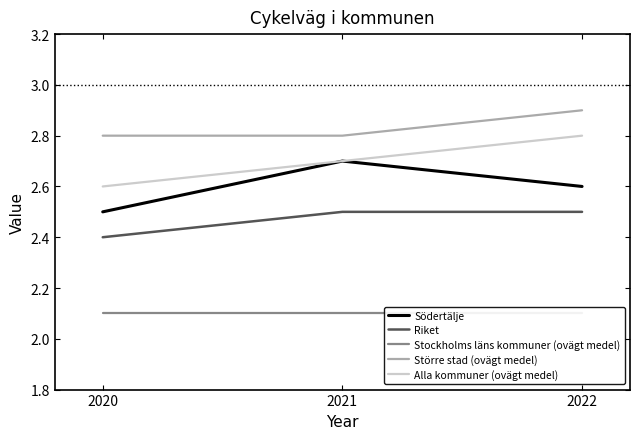

Is the value of Alla kommuner (ovägt medel) at 2021 greater than the value of Södertälje at 2020?

Yes